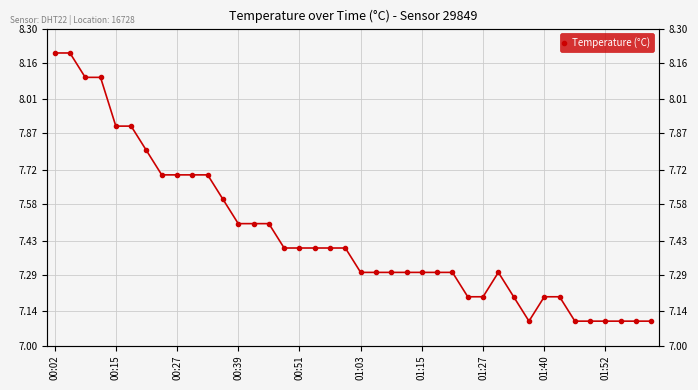

List the labels in order of value, largest first.

00:02, 00:15, 00:27, 00:39, 00:51, 01:03, 01:15, 01:27, 01:40, 01:52, 10, 11, 12, 13, 14, 15, 16, 17, 18, 19, 20, 21, 22, 23, 24, 25, 26, 29, 27, 28, 30, 32, 33, 31, 34, 35, 36, 37, 38, 39